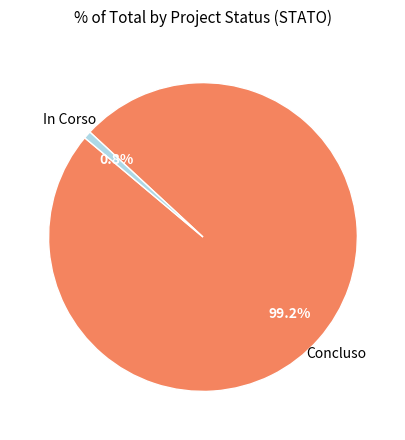

Is there any slice that represents more than half of the pie?

Yes